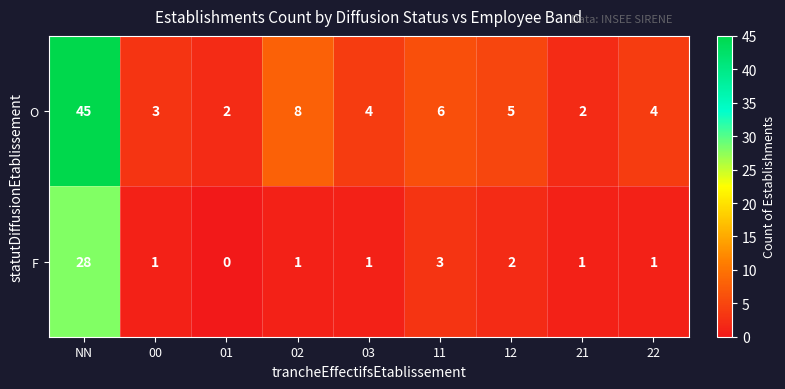

Rank the series by their maximum value, from lowest to highest.

F, O